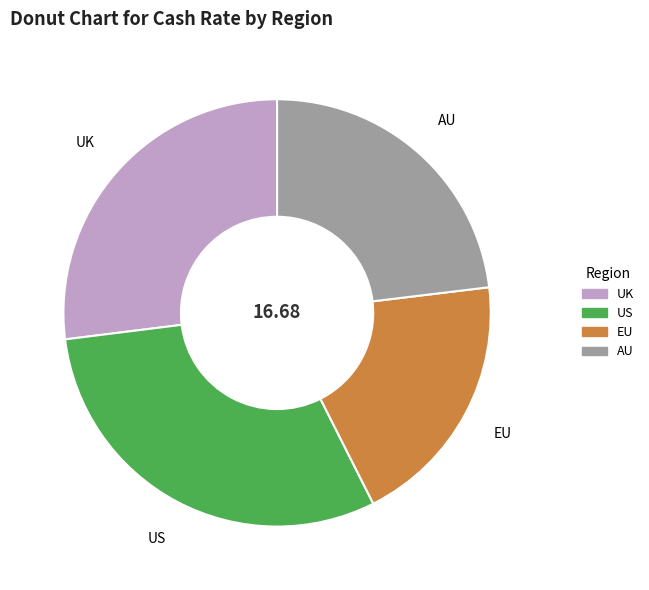

Which has a higher value, UK or US?

US